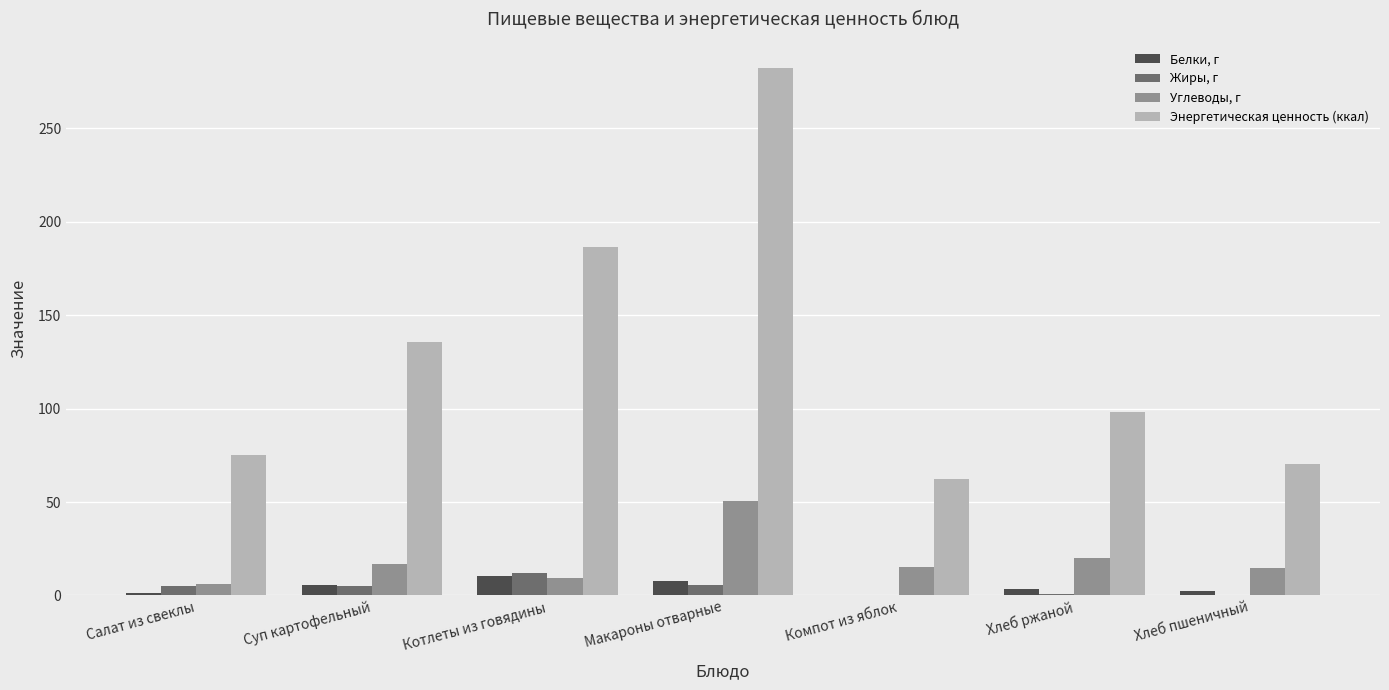

What is the sum of all Энергетическая ценность (ккал) values?

909.6